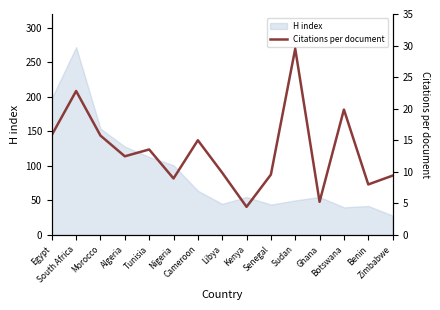

List the labels in order of value, largest first.

Sudan, South Africa, Botswana, Egypt, Morocco, Cameroon, Tunisia, Algeria, Libya, Senegal, Zimbabwe, Nigeria, Benin, Ghana, Kenya